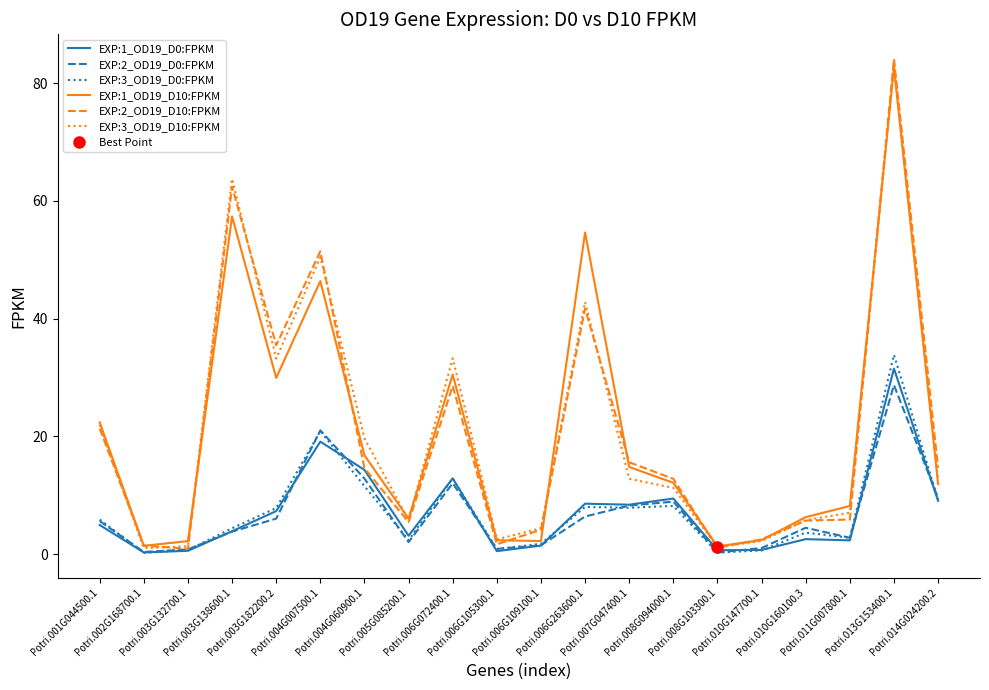

List the labels in order of EXP:1_OD19_D10:FPKM value, largest first.

Potri.013G153400.1, Potri.003G138600.1, Potri.006G263600.1, Potri.004G007500.1, Potri.006G072400.1, Potri.003G182200.2, Potri.001G044500.1, Potri.004G060900.1, Potri.007G047400.1, Potri.008G094000.1, Potri.014G024200.2, Potri.011G007800.1, Potri.010G160100.3, Potri.005G085200.1, Potri.010G147700.1, Potri.006G105300.1, Potri.006G109100.1, Potri.003G132700.1, Potri.002G168700.1, Potri.008G103300.1